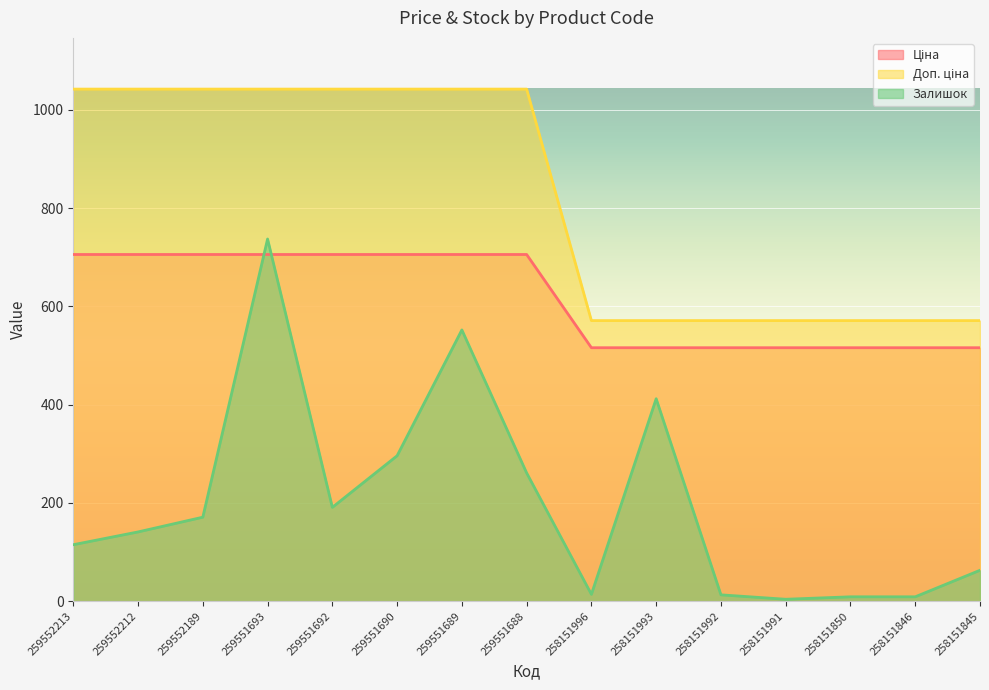

Rank the series by their maximum value, from highest to lowest.

Доп. ціна, Залишок, Ціна